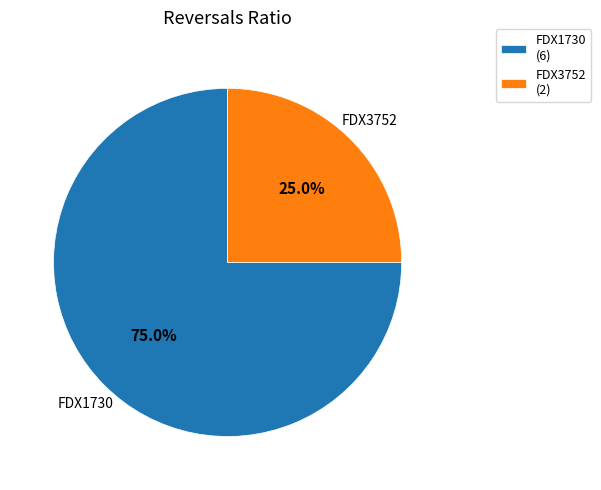

Which category has the smallest portion of the pie?

FDX3752